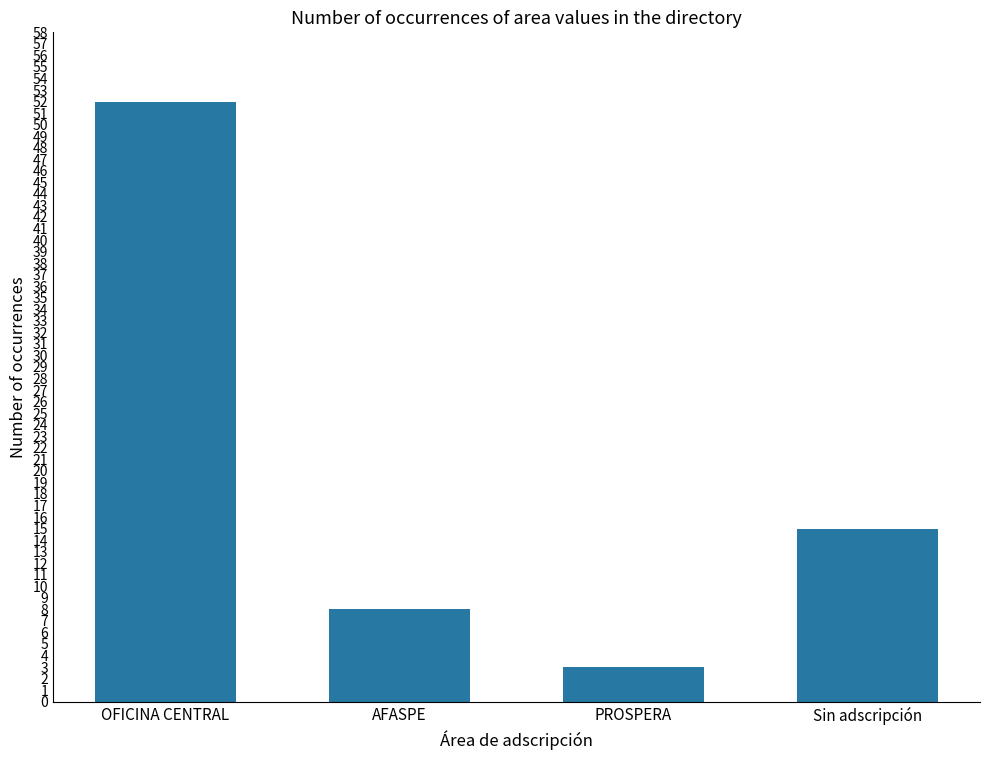

What is the approximate value at Sin adscripción?

15